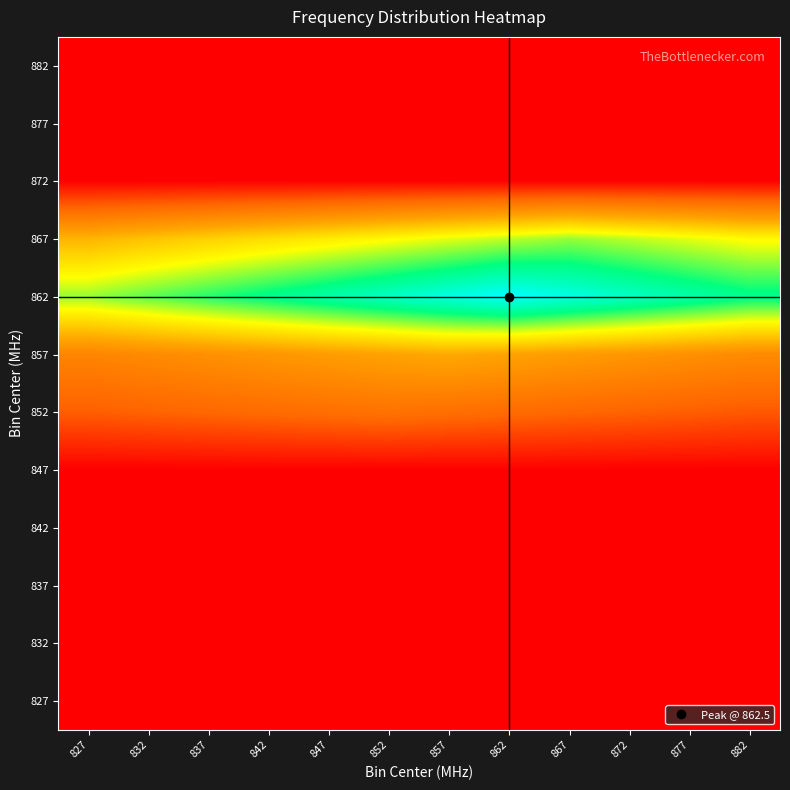

What is the maximum value shown in the chart?

1.0